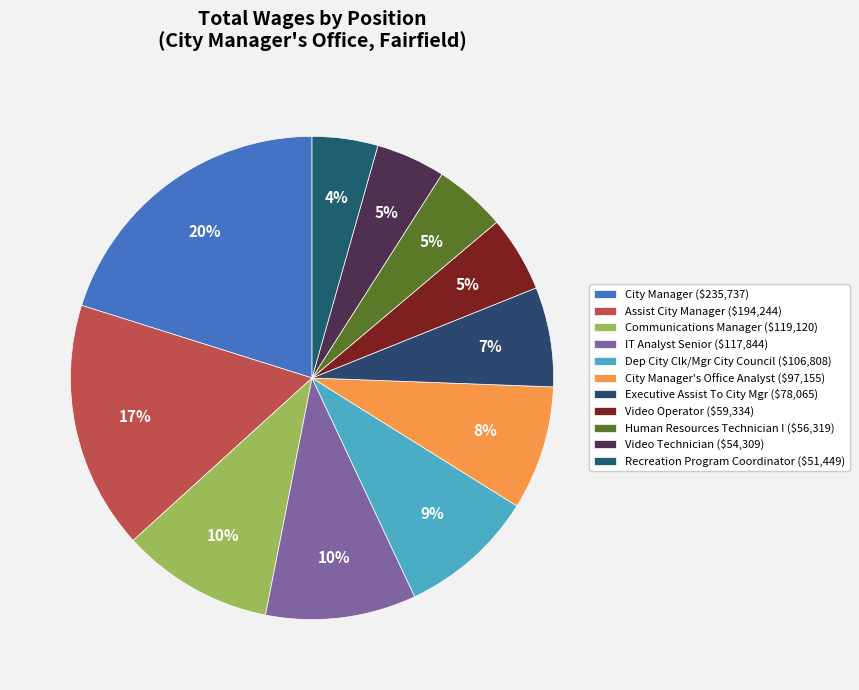

Count the number of slices in the pie.

11